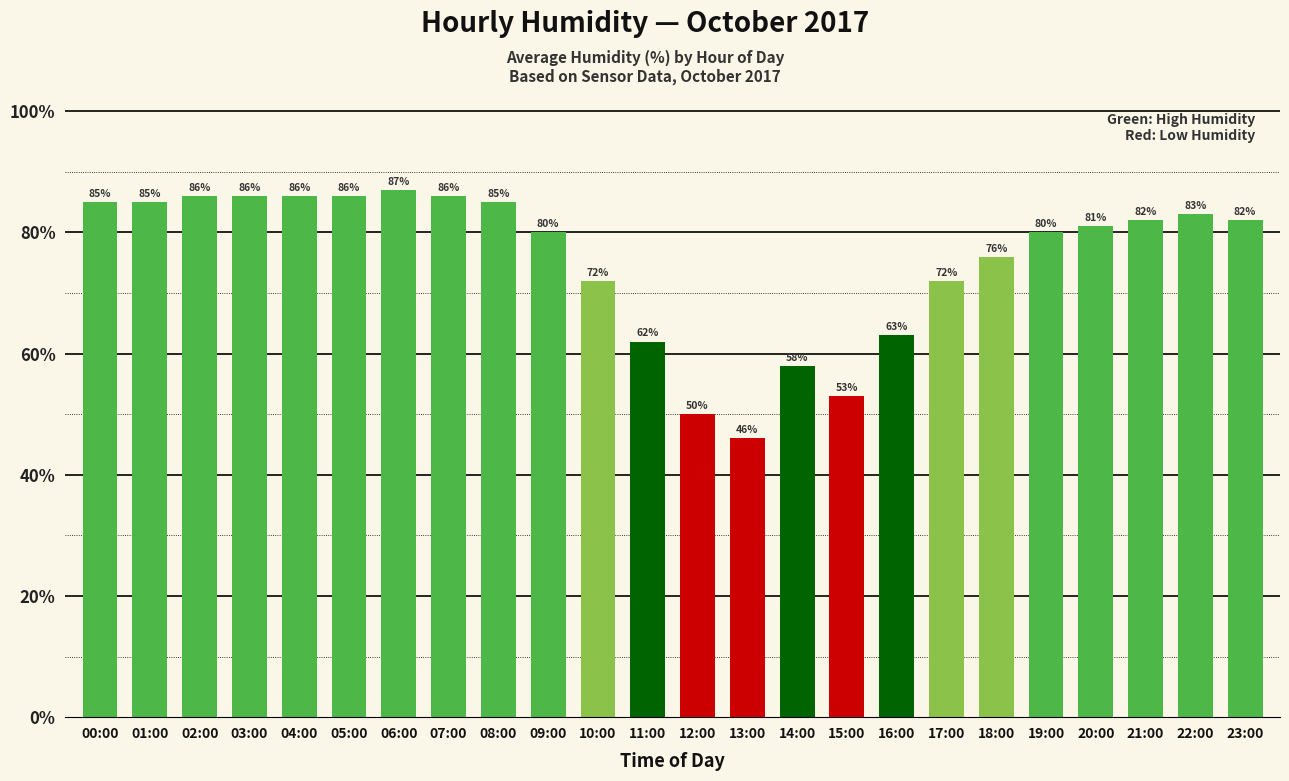

The chart shows a value of 80 at 19:00. True or false?

True